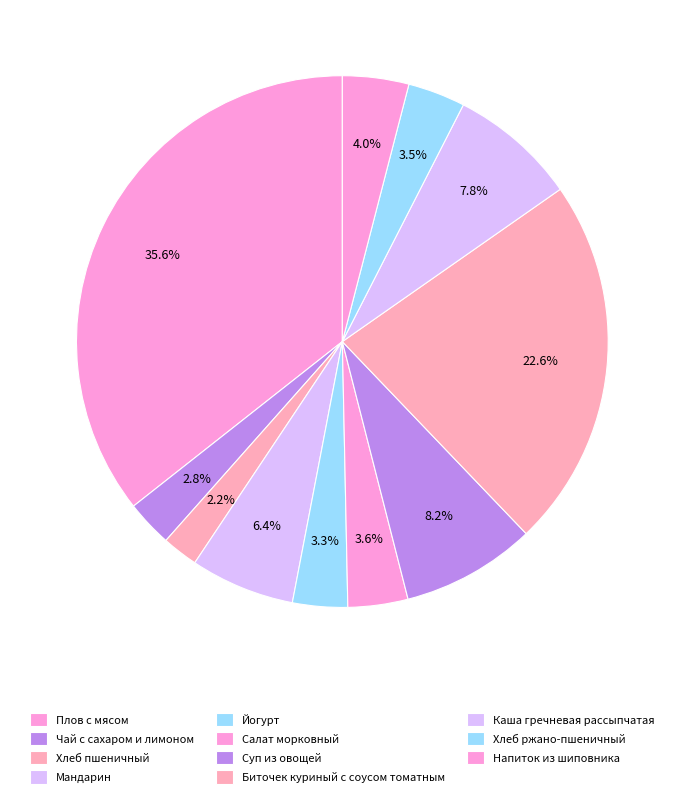

Which slice is the smallest?

Хлеб пшеничный